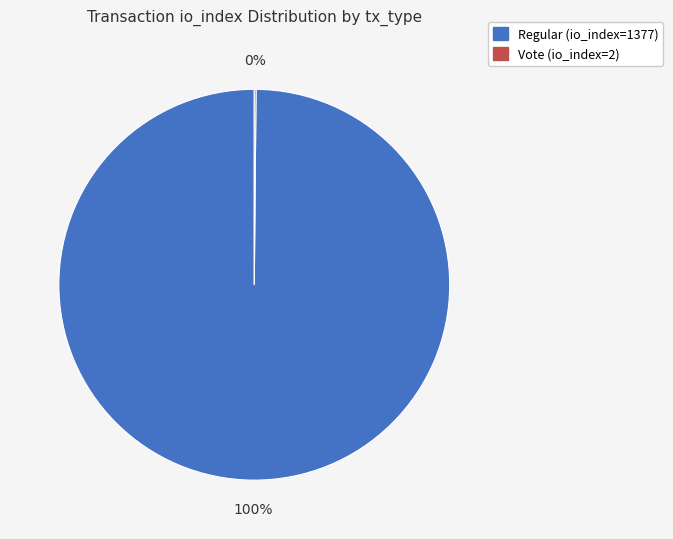

To the nearest percent, what is the difference between the largest and smallest slice percentages?

100%